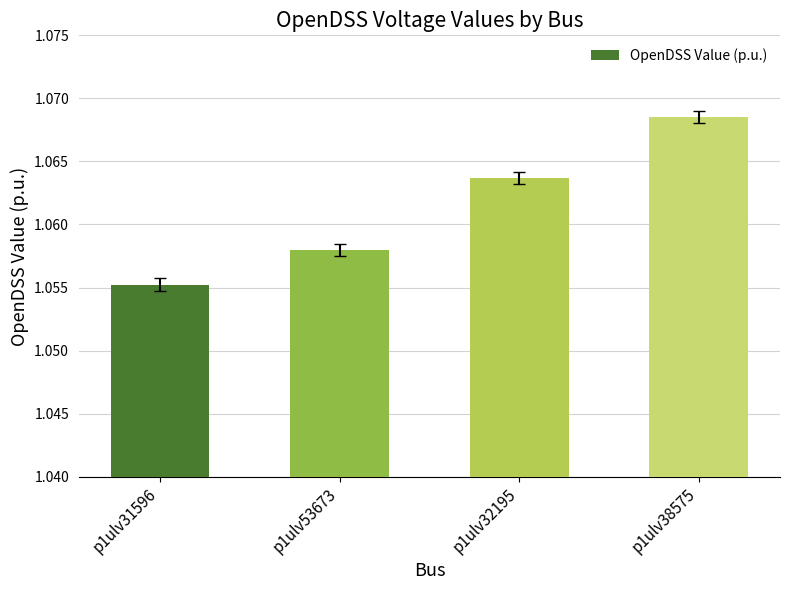

List the labels in order of value, largest first.

p1ulv38575, p1ulv32195, p1ulv53673, p1ulv31596